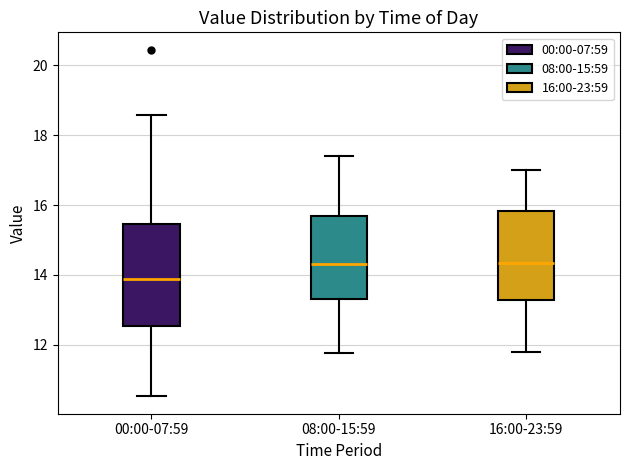

Where does the lower whisker of the box for 16:00-23:59 end on the y-axis? The values are not printed on the chart, so give them approximately, as read against the axis.

11.8